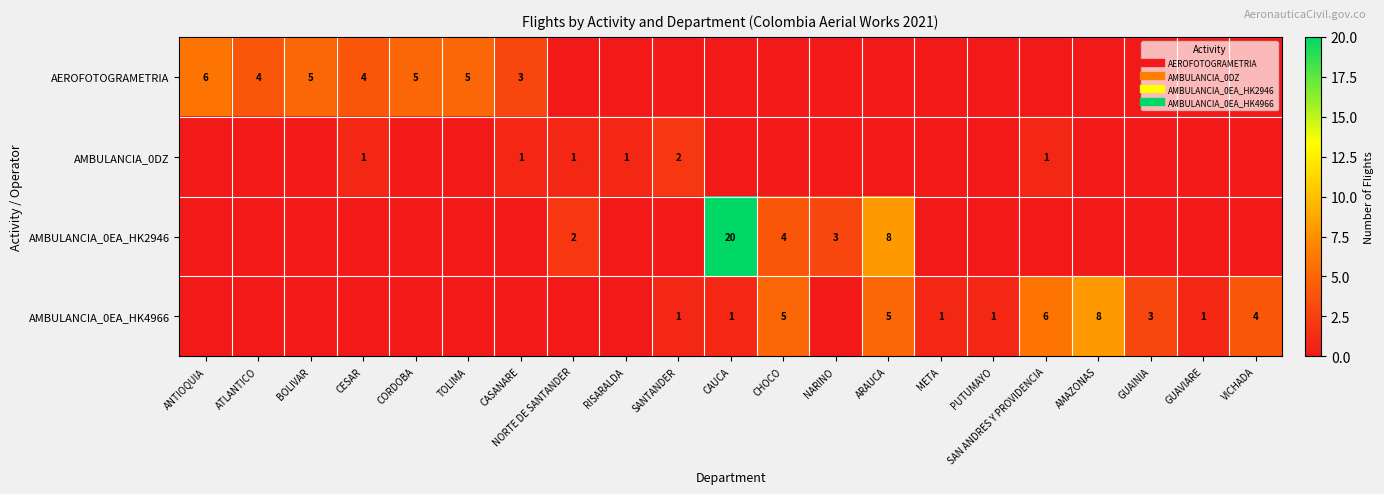

Which has a higher value, CHOCO or GUAVIARE?

CHOCO